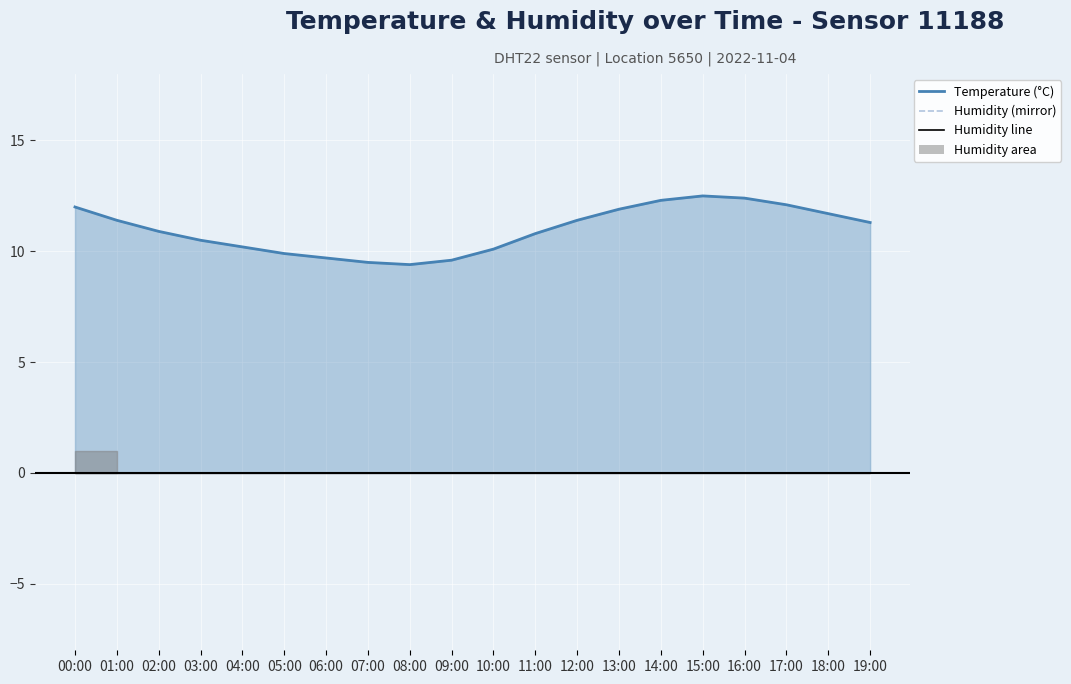

Which label corresponds to the largest value in the chart?

15:00